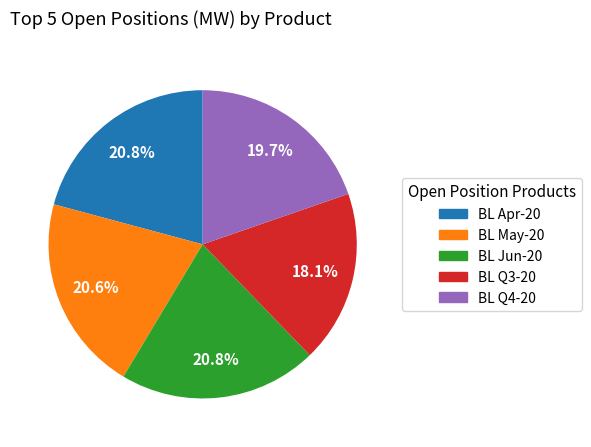

Is there a majority slice in this chart?

No